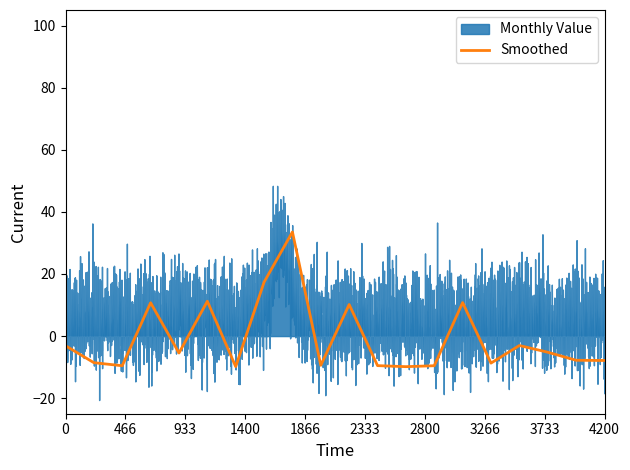

What is the lowest value of the Smoothed series?

-9.8